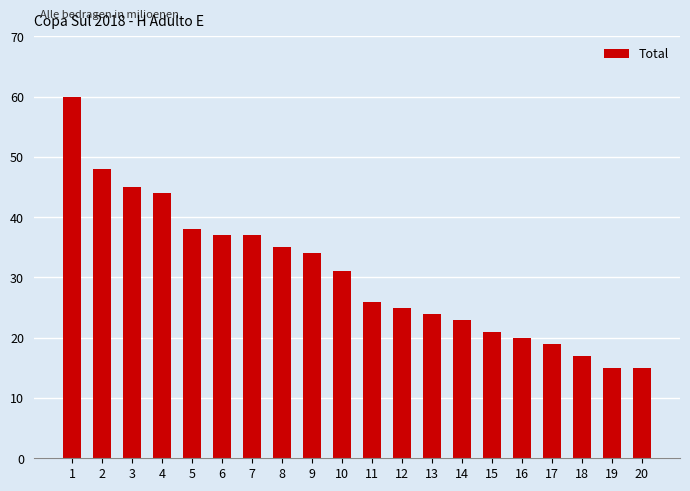

Between 4 and 9, which is larger?

4